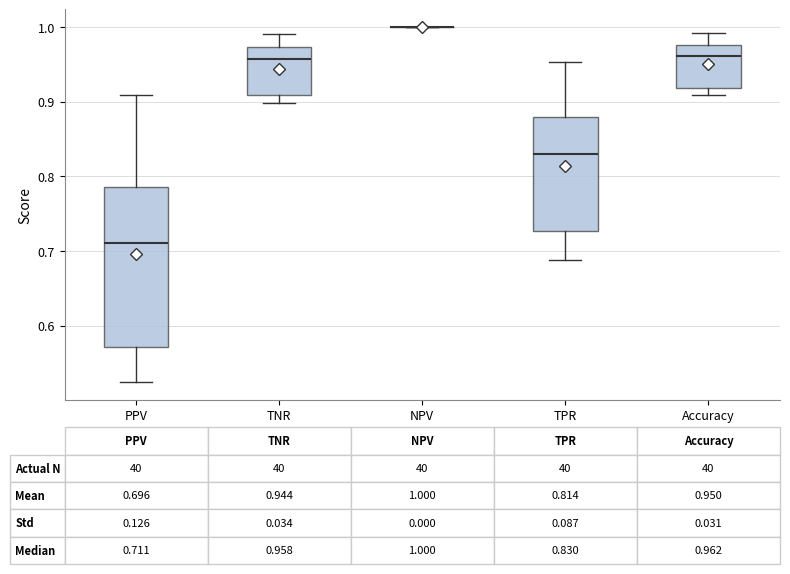

Which box is the tallest, from its lower edge to its upper edge?

PPV